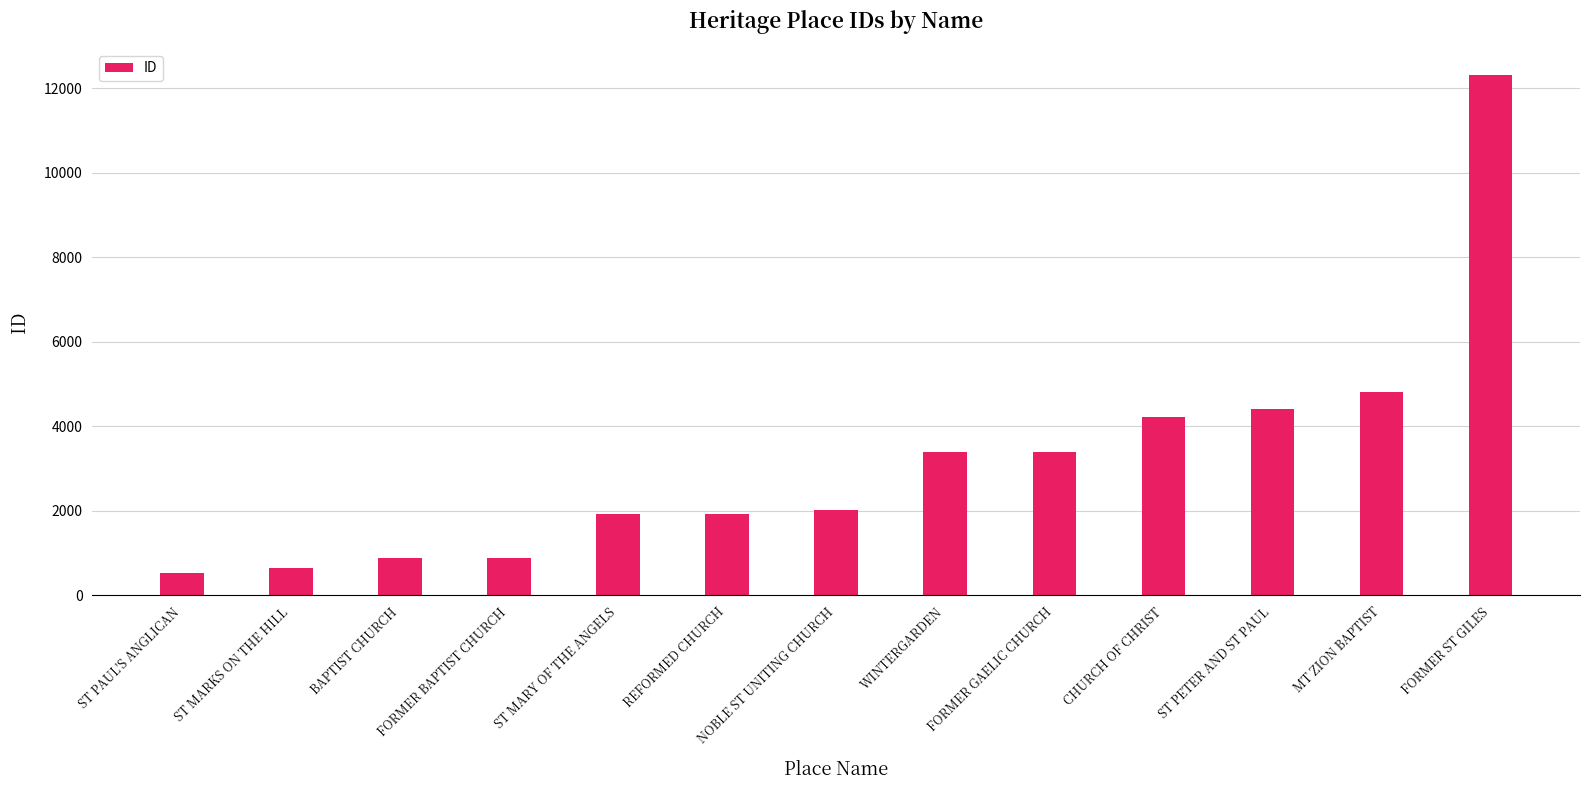

Approximately how many times larger is the value at ST PETER AND ST PAUL compared to WINTERGARDEN?

1.3